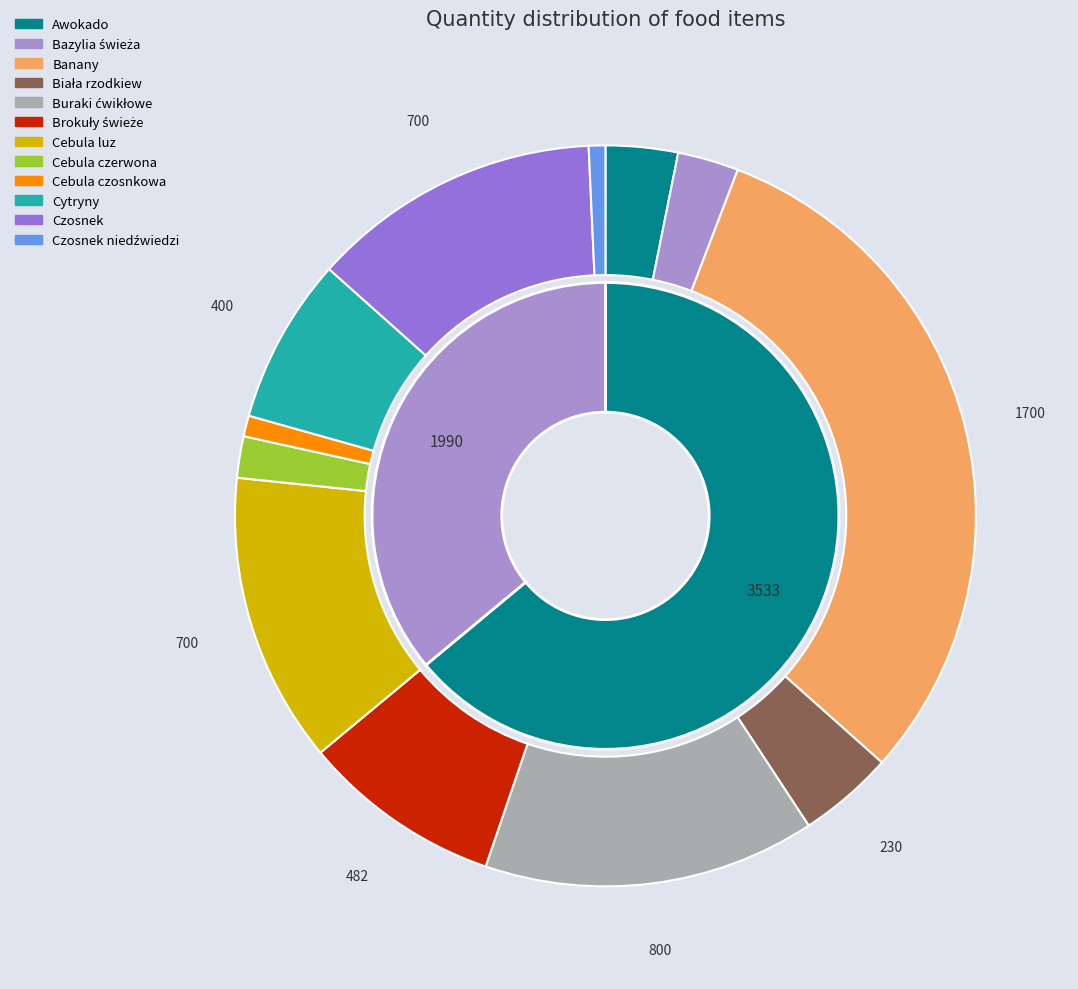

Count the number of slices in the pie.

12